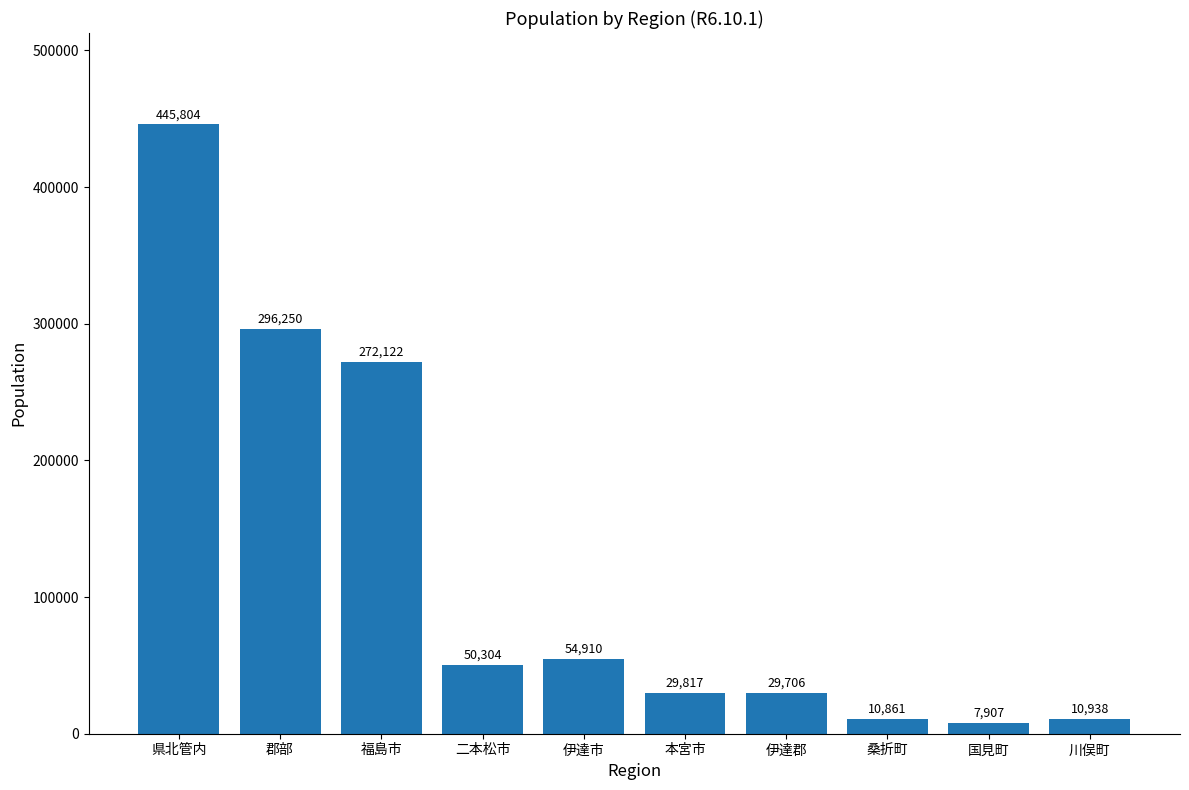

List the labels in order of value, smallest first.

国見町, 桑折町, 川俣町, 伊達郡, 本宮市, 二本松市, 伊達市, 福島市, 郡部, 県北管内